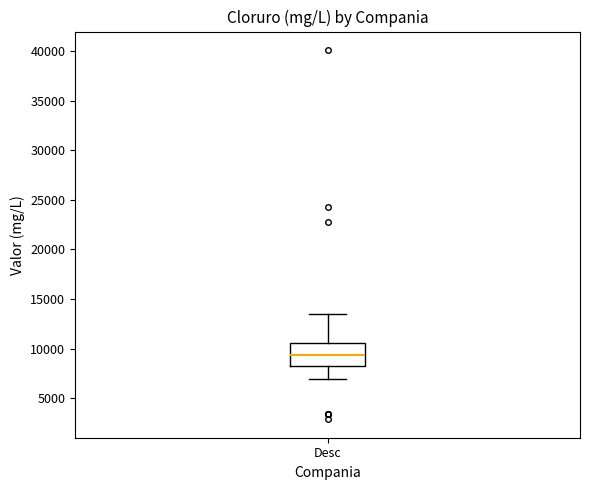

Where does the median line of the box for Desc sit on the y-axis? The values are not printed on the chart, so give them approximately, as read against the axis.

9500